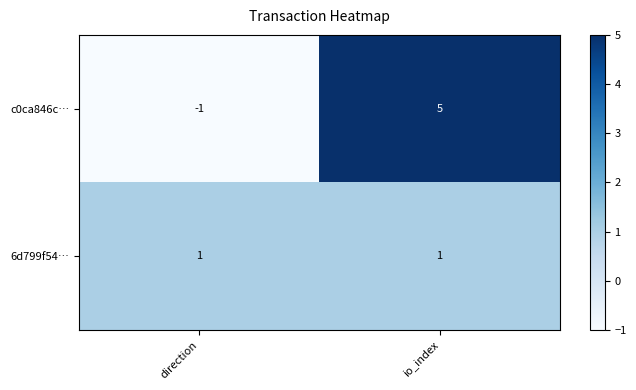

Rank the series at direction from lowest to highest value.

c0ca846c…, 6d799f54…